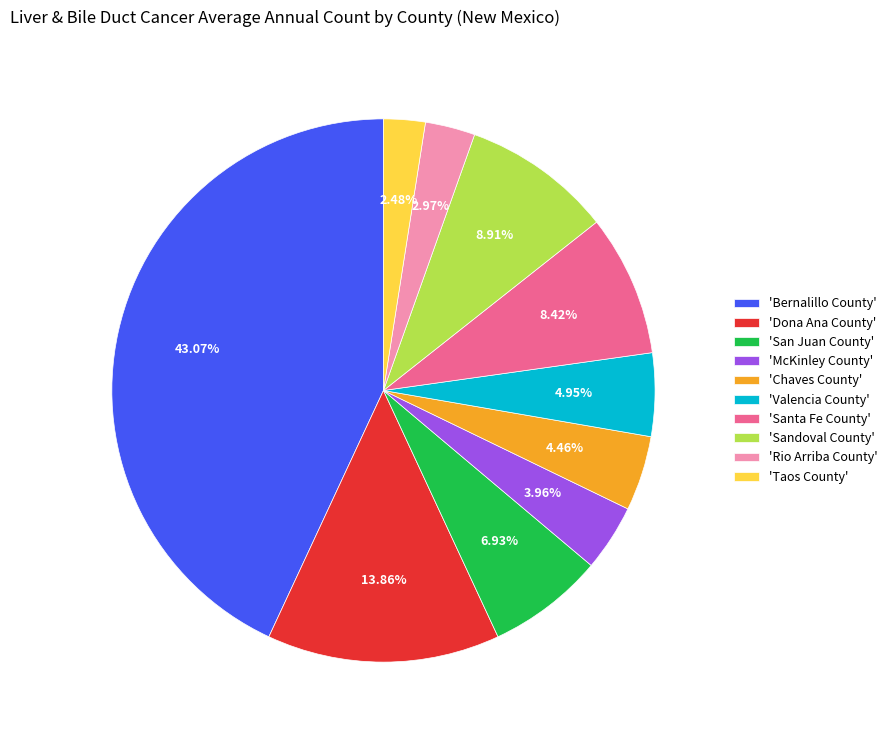

How many segments does this pie chart have?

10